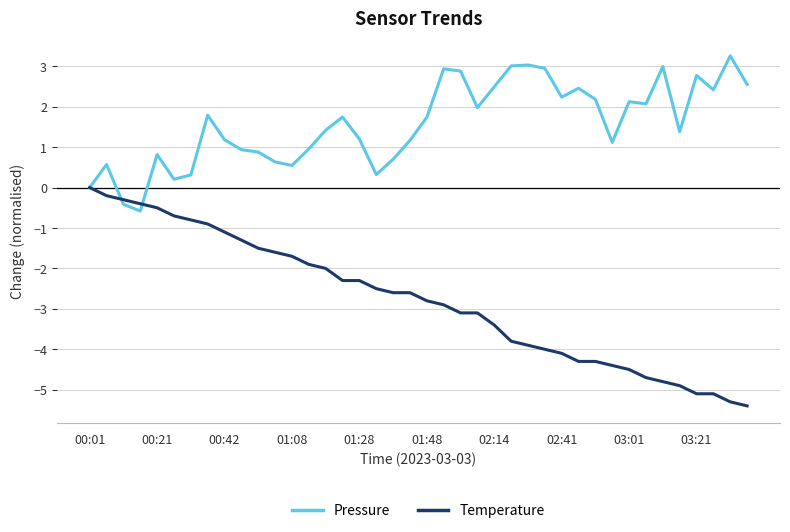

Rank the series by their average value, from highest to lowest.

Pressure, Temperature